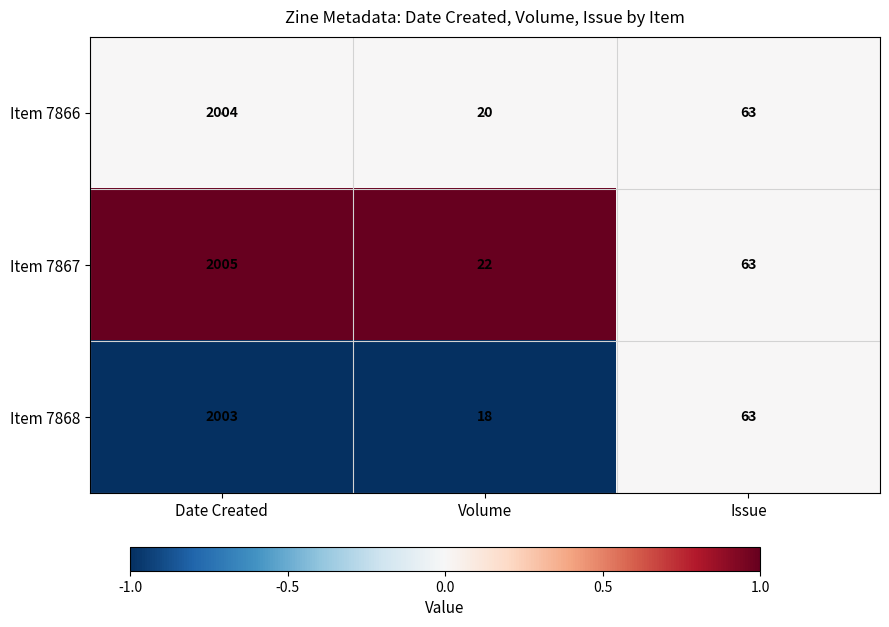

Rank the series at Volume from lowest to highest value.

Item 7868, Item 7866, Item 7867